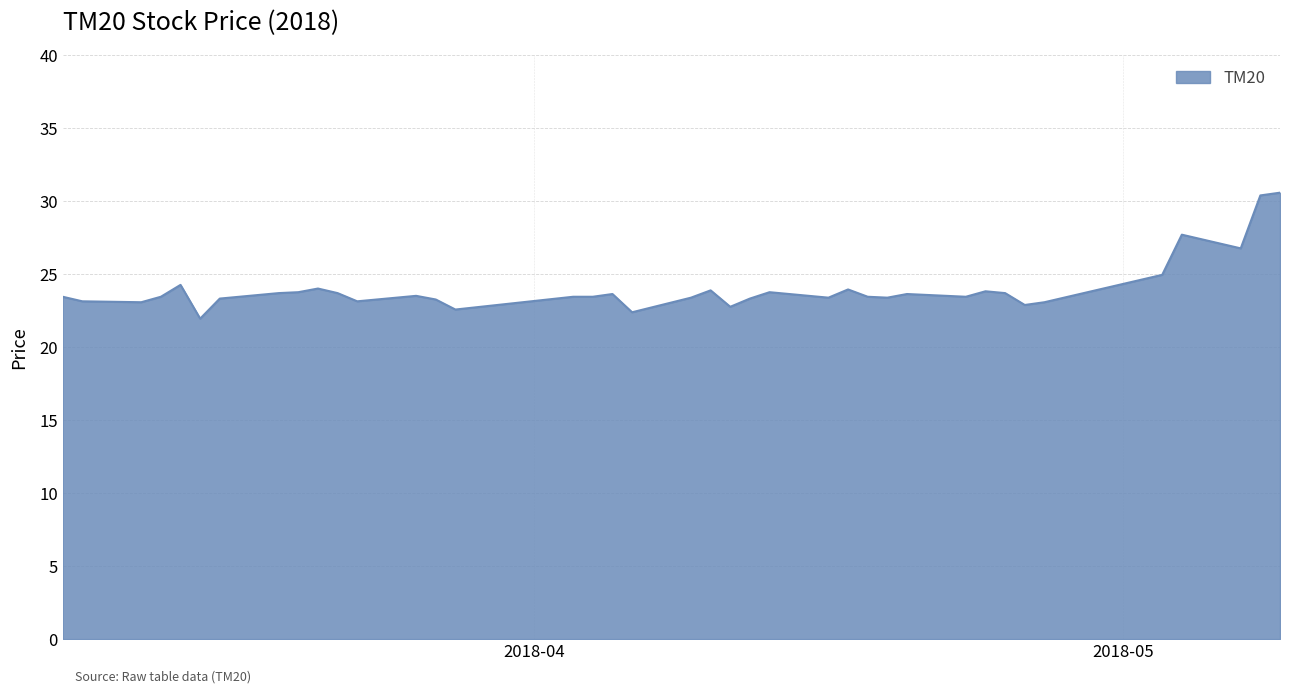

What is the smallest value displayed?

21.9